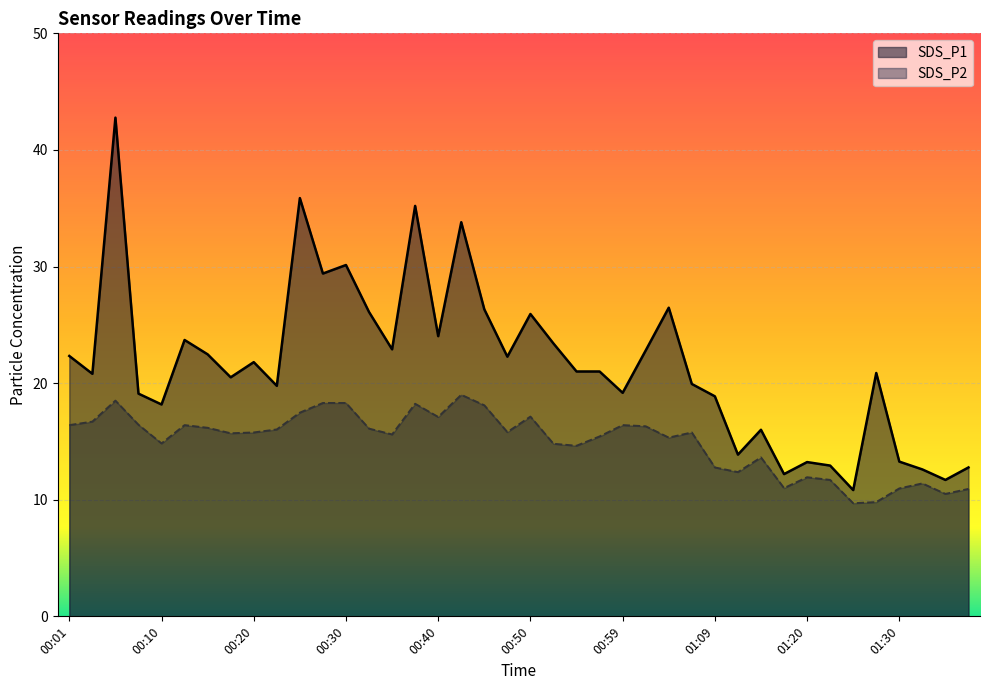

Rank the series by their average value, from highest to lowest.

SDS_P1, SDS_P2